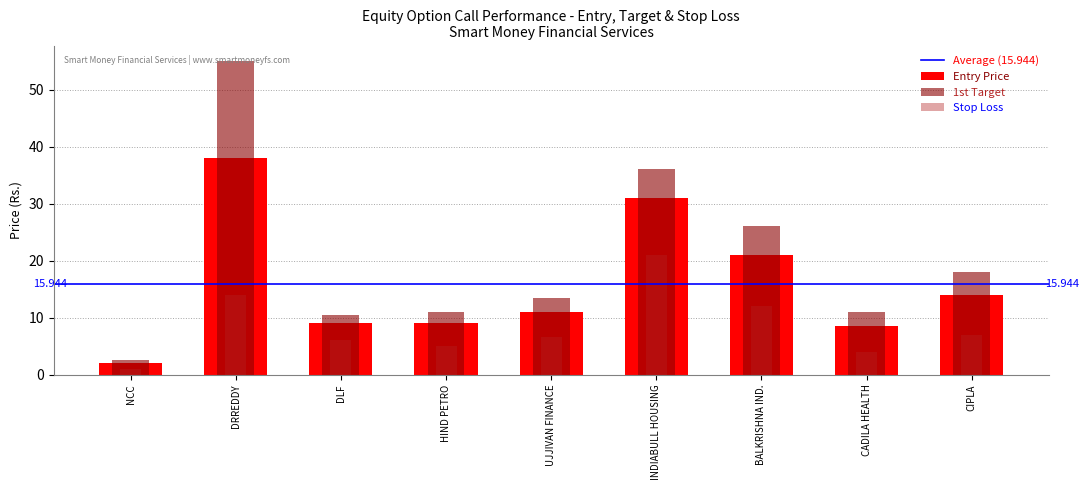

Rank the series by their maximum value, from highest to lowest.

1st Target, Entry Price, Stop Loss